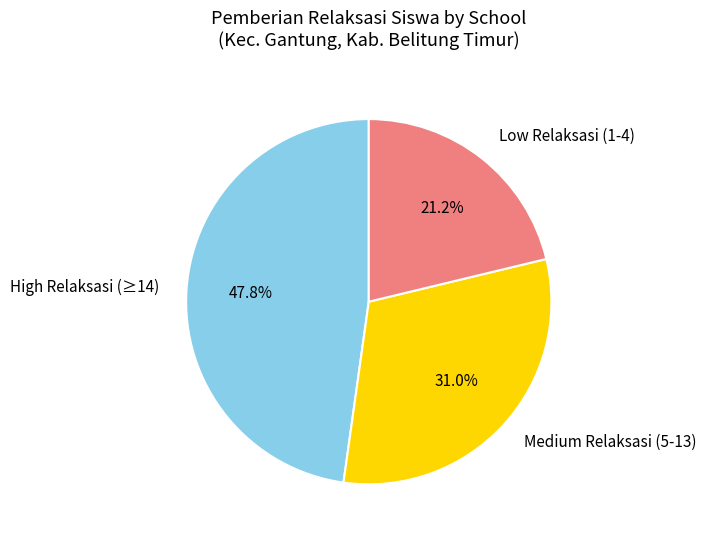

Combined, do High Relaksasi (≥14) and Low Relaksasi (1-4) account for over 50%?

Yes